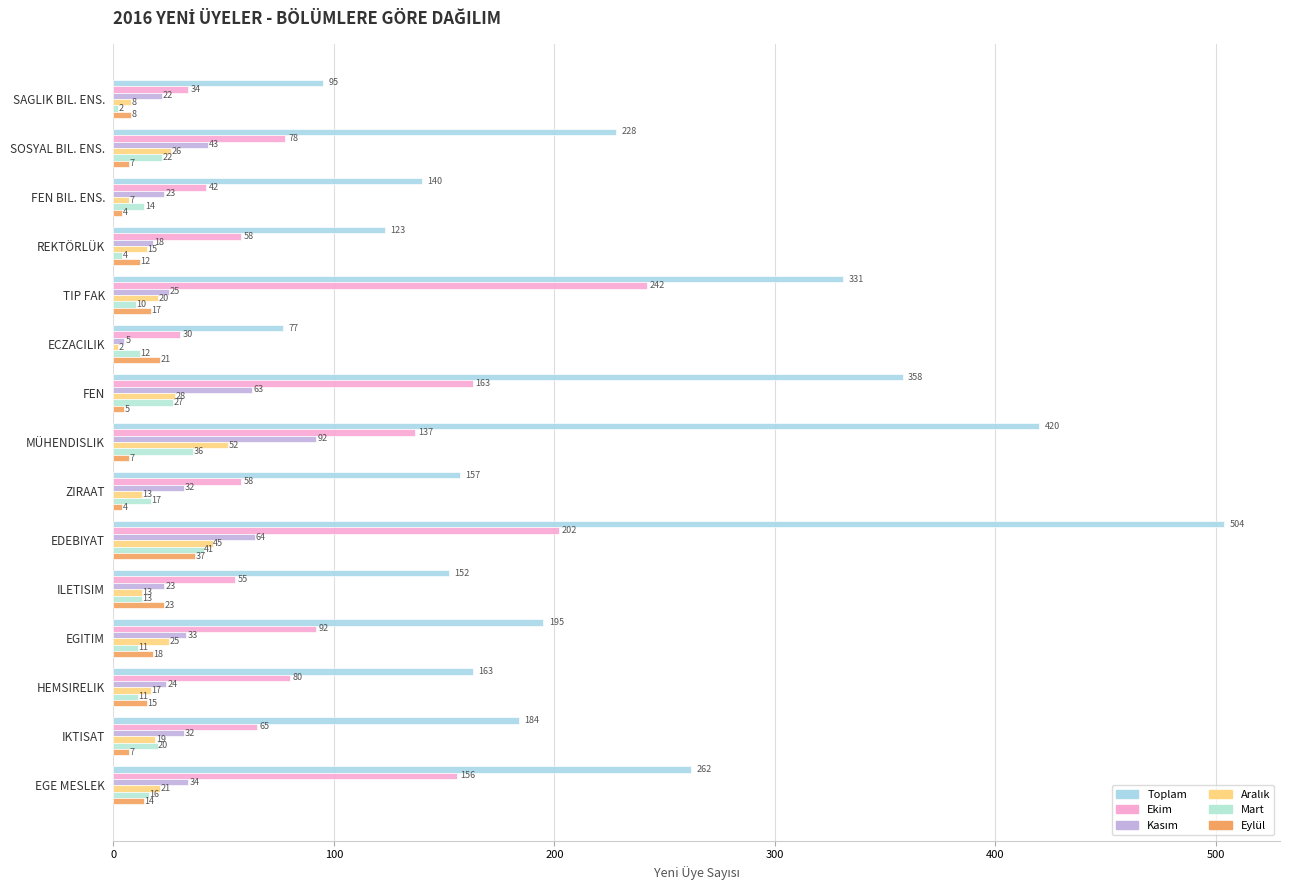

Which label corresponds to the largest value in the chart?

EDEBIYAT